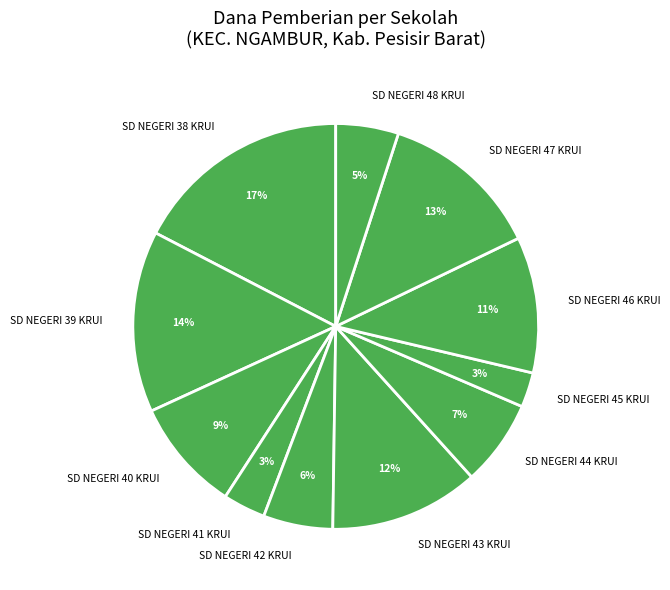

The SD NEGERI 45 KRUI slice represents 3% of the pie. True or false?

True